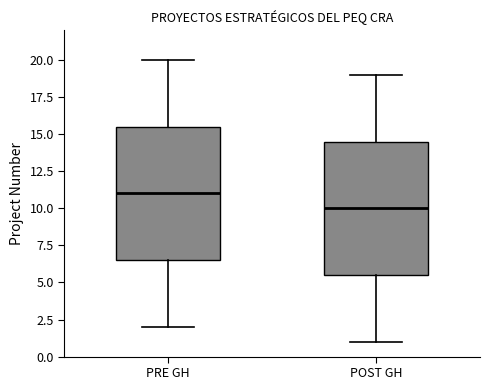

Where does the upper whisker of the box for PRE GH end on the y-axis? The values are not printed on the chart, so give them approximately, as read against the axis.

20.0